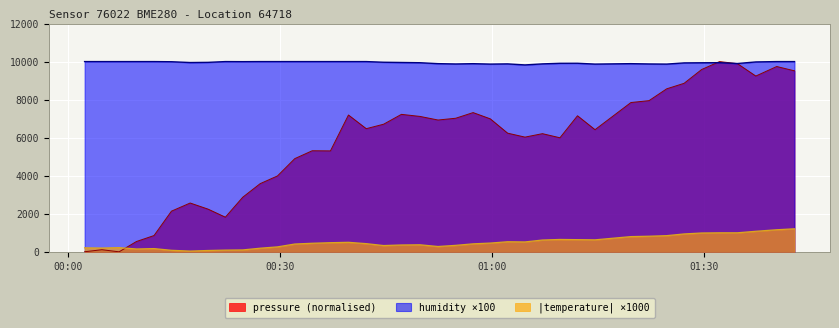

How many interior local peaks does the temperature series have?

6